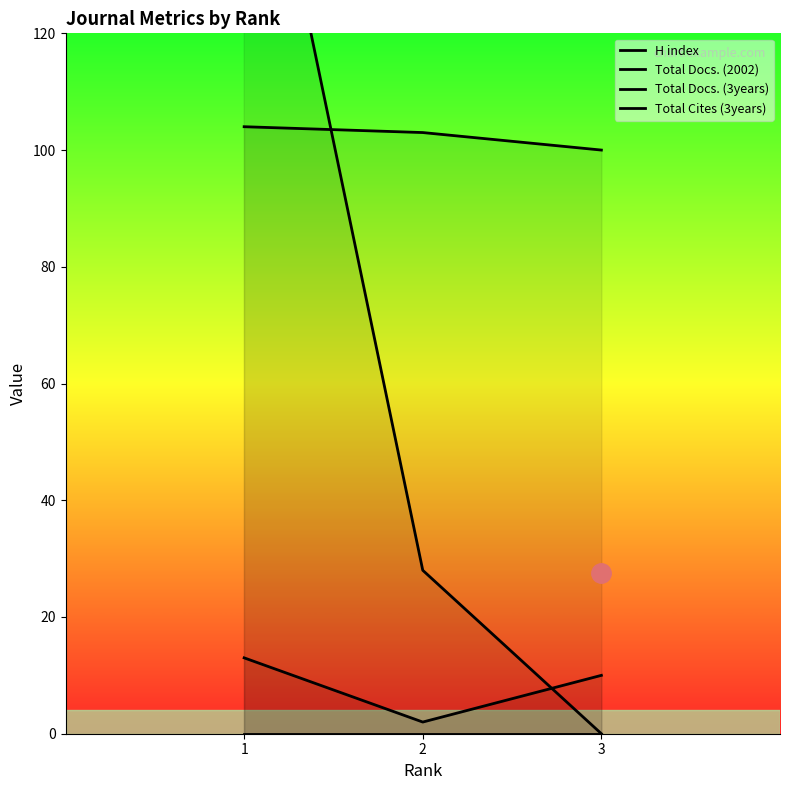

What is the difference between the maximum and minimum values in the Total Docs. (3years) series?

175